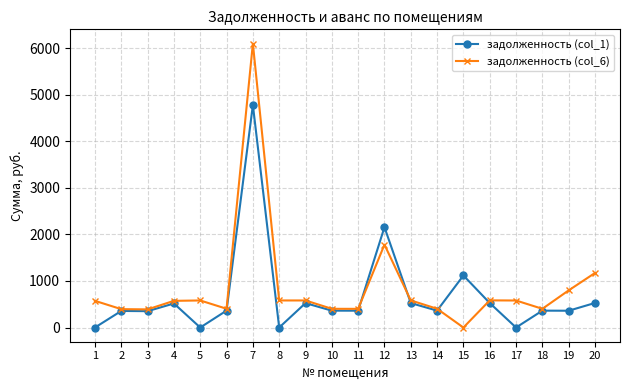

What is the value of the задолженность (col_1) point at the 14th from the left?

363.3